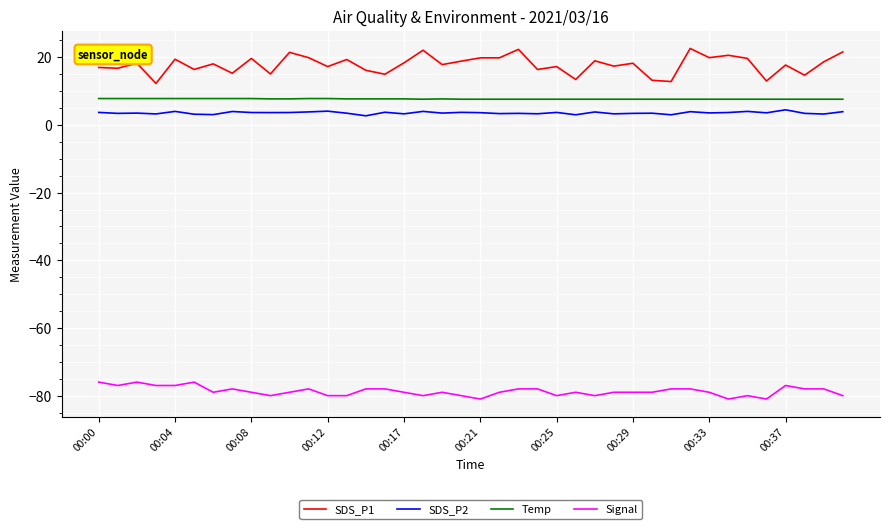

What is the difference between the maximum and minimum values in the Signal series?

5.0